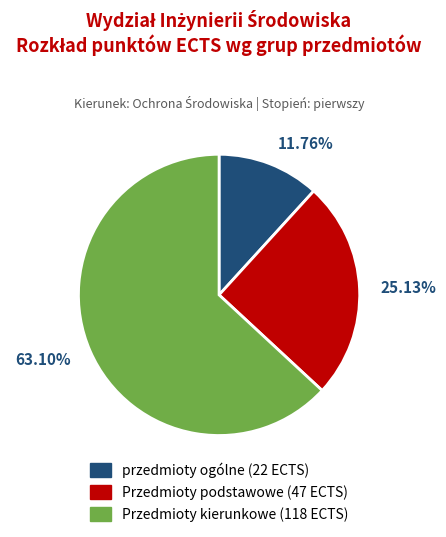

What is the largest slice in the pie chart?

Przedmioty kierunkowe